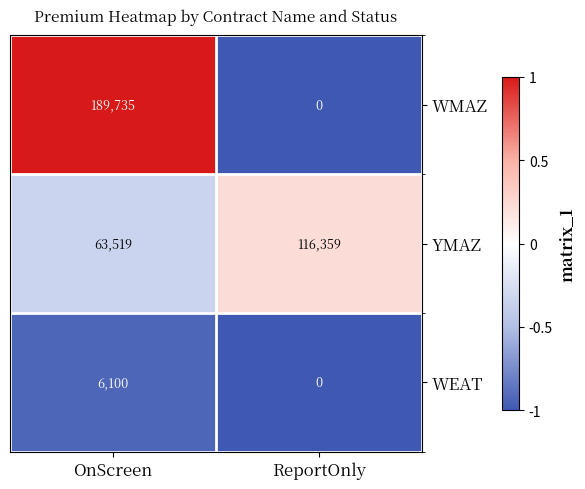

How many values in the WEAT series are below 6100?

1